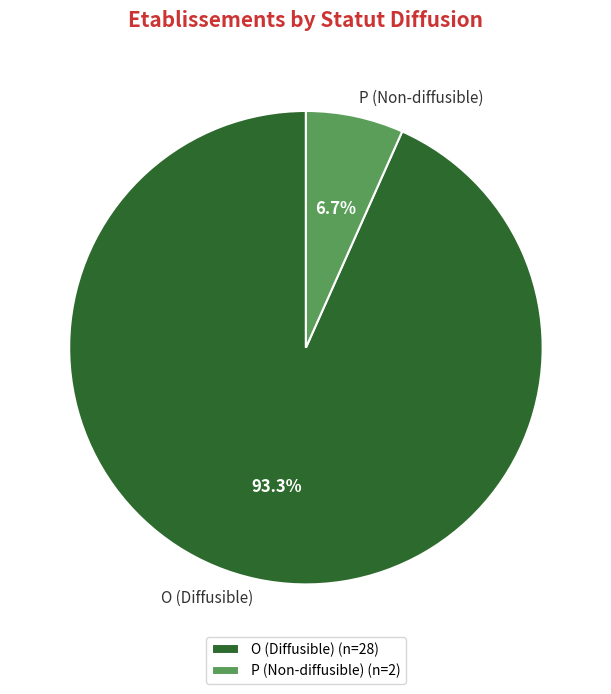

The O slice represents 79% of the pie. True or false?

False